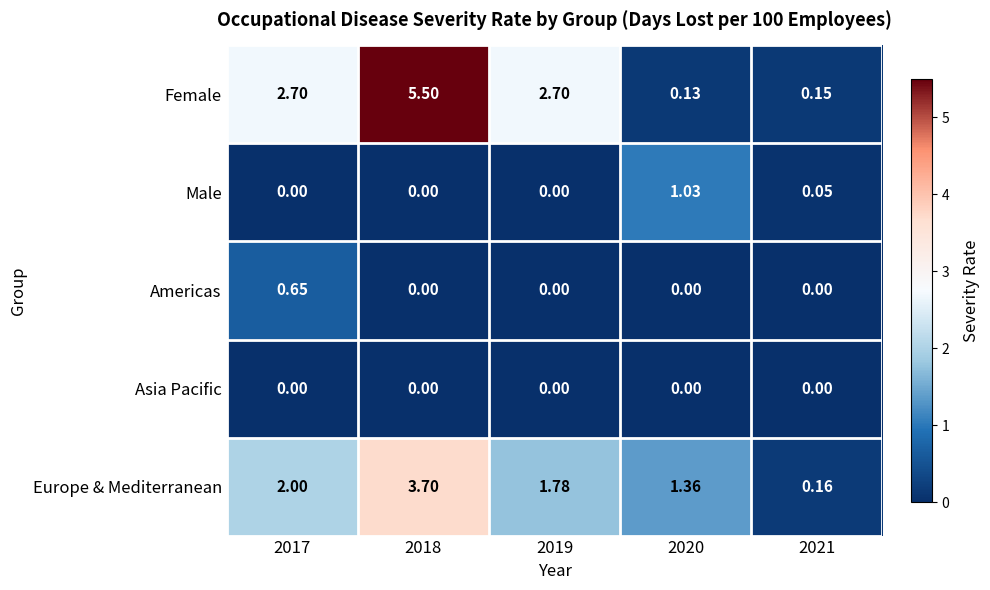

Rank the series by their maximum value, from lowest to highest.

Asia Pacific, Americas, Male, Europe & Mediterranean, Female